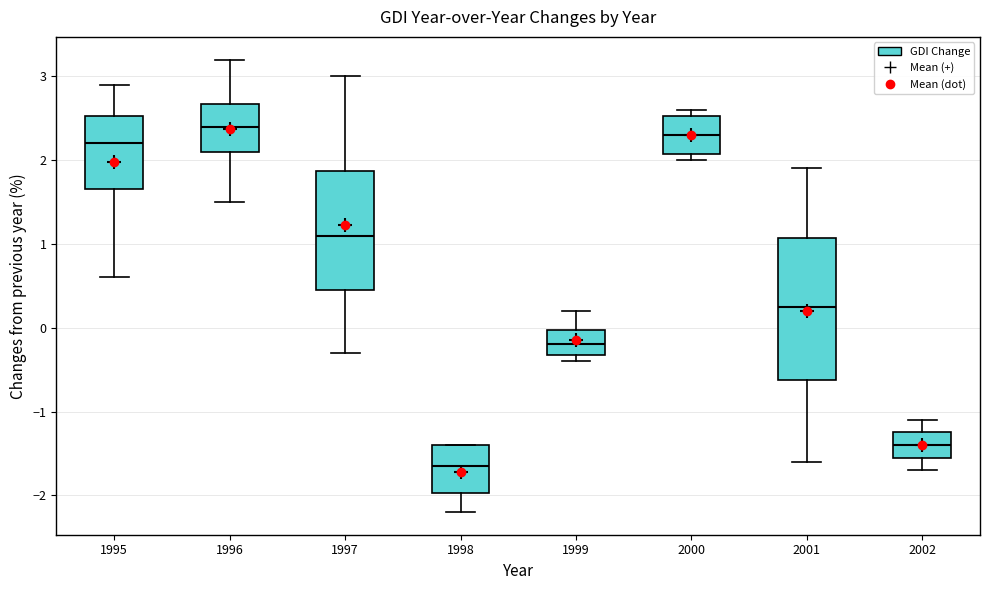

Reading left to right, transcribe this box plot: for each box, give where its median line is, the range the box spans, and where its two whiskers end, as read against the y-axis. The values are not printed on the chart, so give them approximately, as read against the axis.

1995: median 2.2, box 1.7 to 2.5, whiskers 0.6 to 2.9
1996: median 2.4, box 2.1 to 2.7, whiskers 1.5 to 3.2
1997: median 1.1, box 0.5 to 1.9, whiskers -0.3 to 3.0
1998: median -1.6, box -2.0 to -1.4, whiskers -2.2 to -1.4
1999: median -0.2, box -0.3 to 0.0, whiskers -0.4 to 0.2
2000: median 2.3, box 2.1 to 2.5, whiskers 2.0 to 2.6
2001: median 0.3, box -0.6 to 1.1, whiskers -1.6 to 1.9
2002: median -1.4, box -1.5 to -1.2, whiskers -1.7 to -1.1